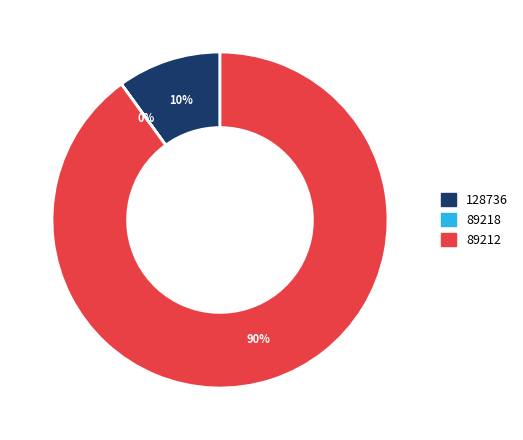

Combined, do 89212 and 128736 account for over 50%?

Yes